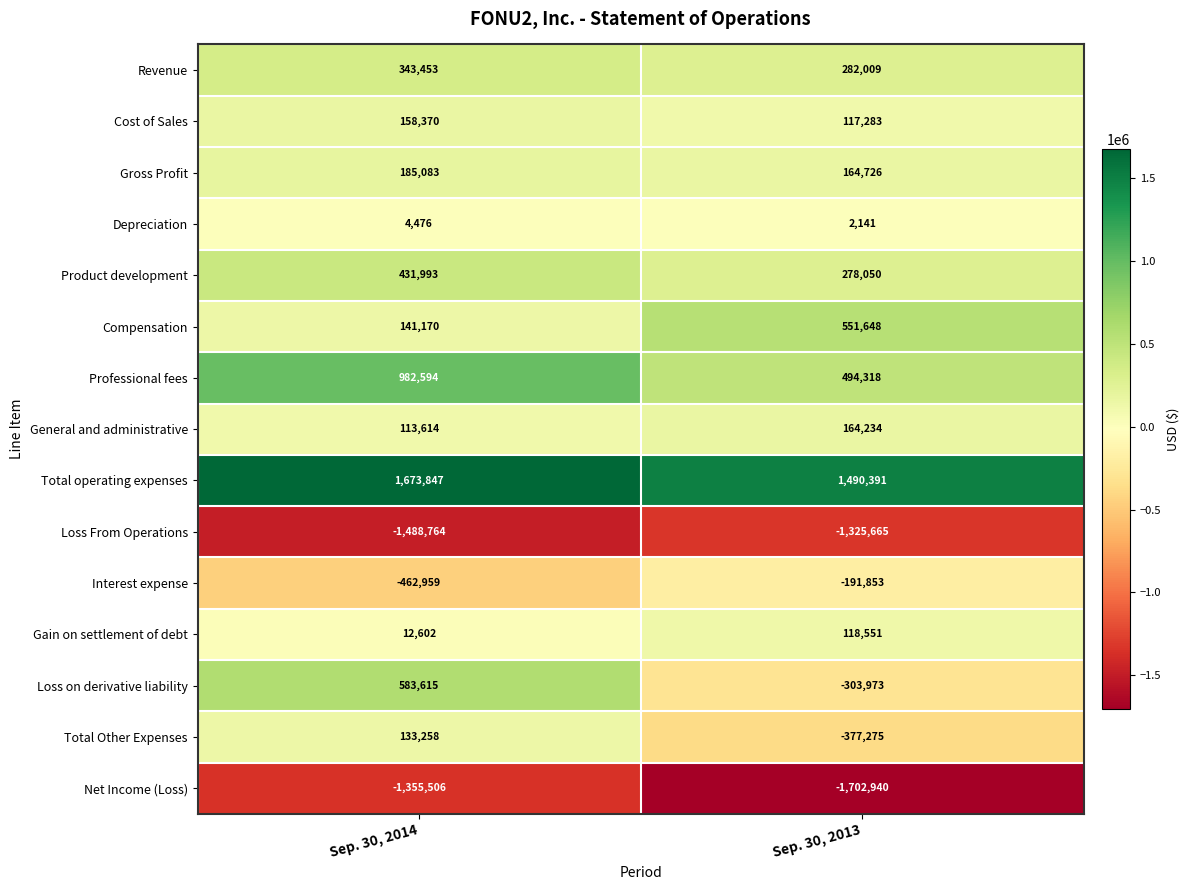

Reading left to right, what are all the values shown in this chart?

Revenue: Sep. 30, 2014=343453	Sep. 30, 2013=282009
Cost of Sales: Sep. 30, 2014=158370	Sep. 30, 2013=117283
Gross Profit: Sep. 30, 2014=185083	Sep. 30, 2013=164726
Depreciation: Sep. 30, 2014=4476	Sep. 30, 2013=2141
Product development: Sep. 30, 2014=431993	Sep. 30, 2013=278050
Compensation: Sep. 30, 2014=141170	Sep. 30, 2013=551648
Professional fees: Sep. 30, 2014=982594	Sep. 30, 2013=494318
General and administrative: Sep. 30, 2014=113614	Sep. 30, 2013=164234
Total operating expenses: Sep. 30, 2014=1673847	Sep. 30, 2013=1490391
Loss From Operations: Sep. 30, 2014=-1488764	Sep. 30, 2013=-1325665
Interest expense: Sep. 30, 2014=-462959	Sep. 30, 2013=-191853
Gain on settlement of debt: Sep. 30, 2014=12602	Sep. 30, 2013=118551
Loss on derivative liability: Sep. 30, 2014=583615	Sep. 30, 2013=-303973
Total Other Expenses: Sep. 30, 2014=133258	Sep. 30, 2013=-377275
Net Income (Loss): Sep. 30, 2014=-1355506	Sep. 30, 2013=-1702940